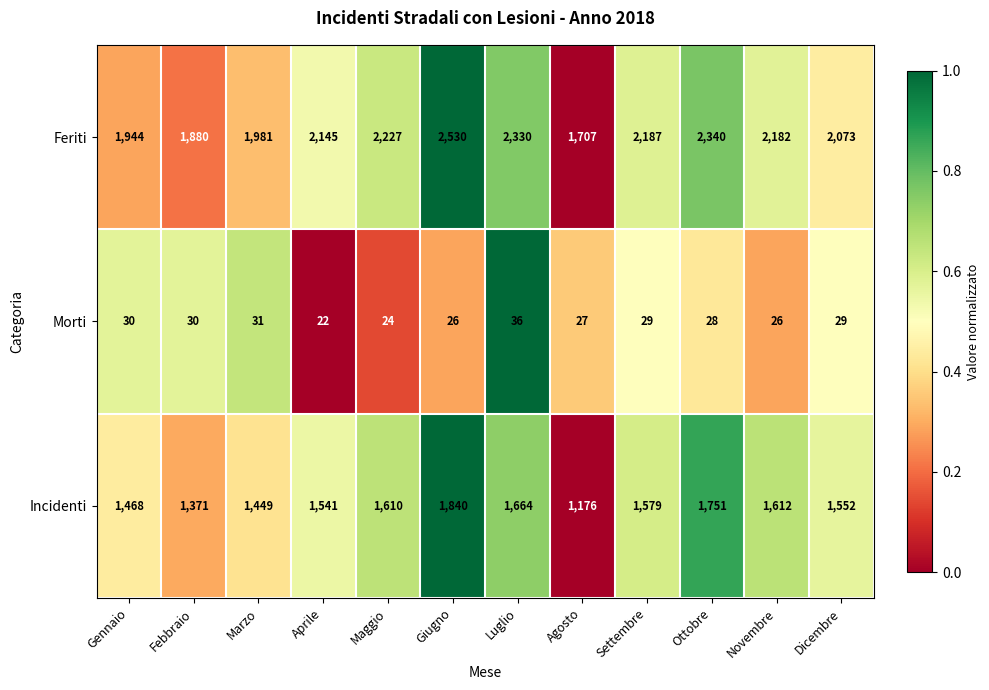

Which category has the lowest value across all series?

Aprile